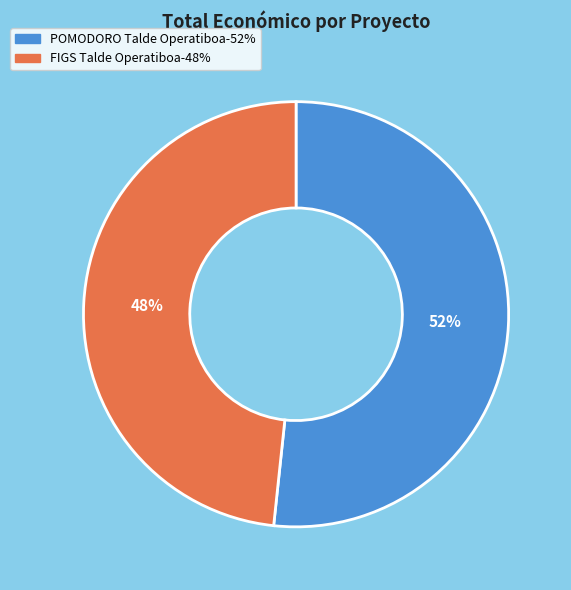

To the nearest percent, what is the combined percentage of FIGS Talde Operatiboa and POMODORO Talde Operatiboa?

100%